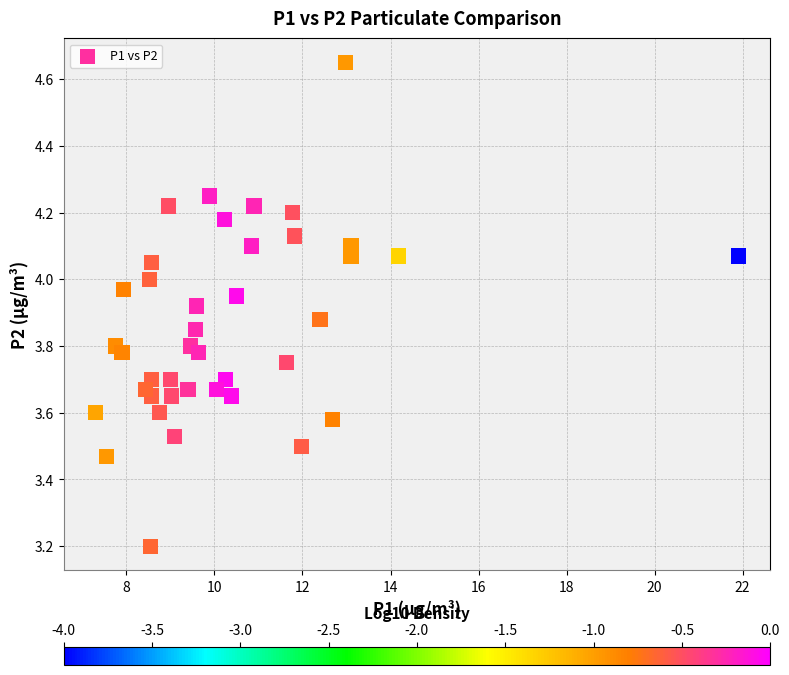

What Y value in the scatter plot is closest to 3?

3.2